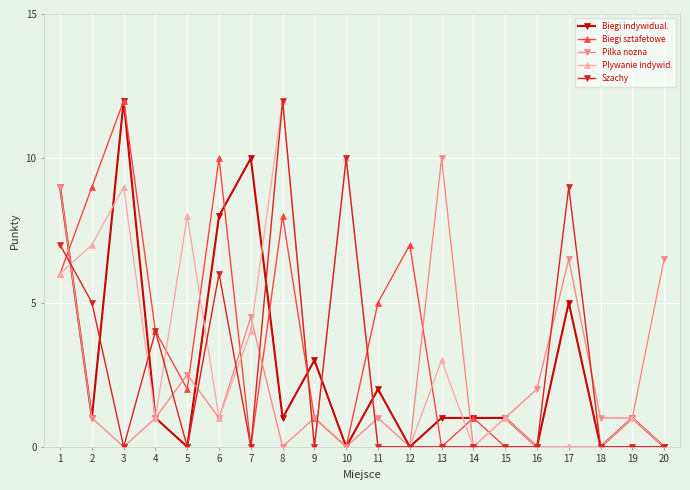

What is the total value across all series at 2?

23.0